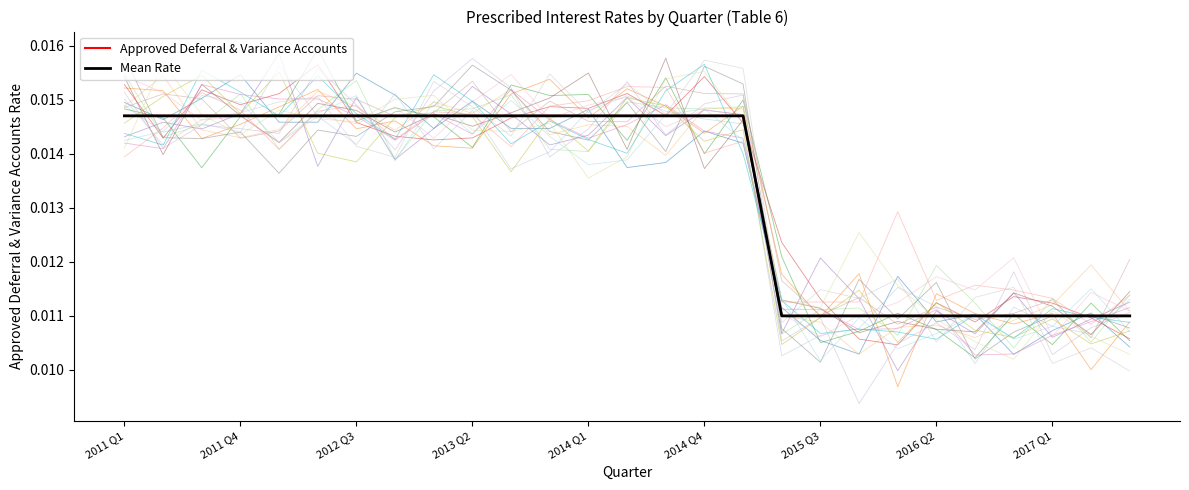

True or false: Approved Deferral & Variance Accounts and Mean Rate cross at least once.

False